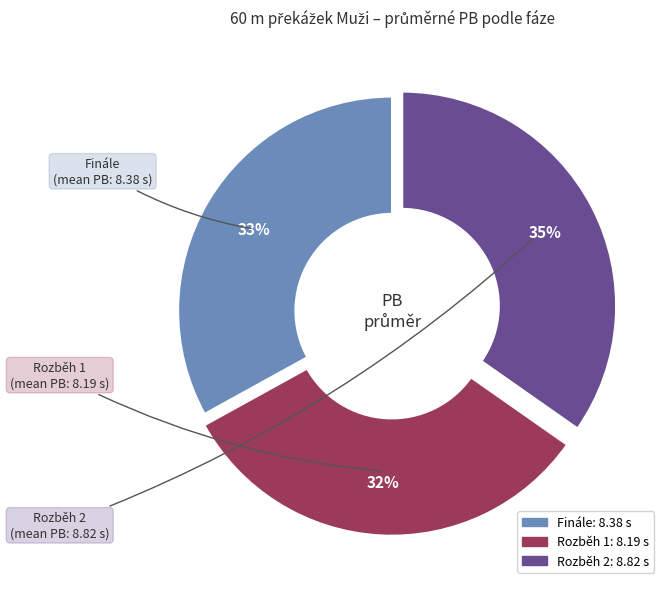

To the nearest percent, what is the average slice percentage?

33%